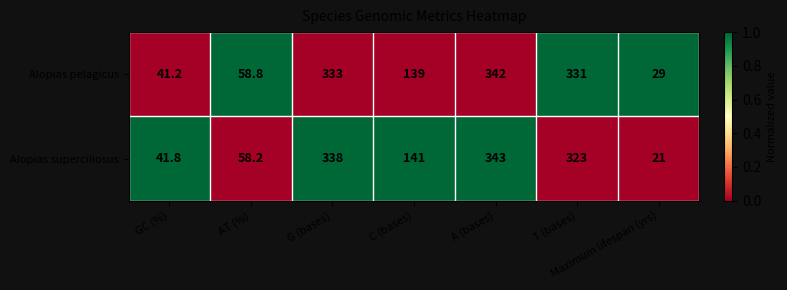

Which series has the largest total across all categories?

Alopias pelagicus